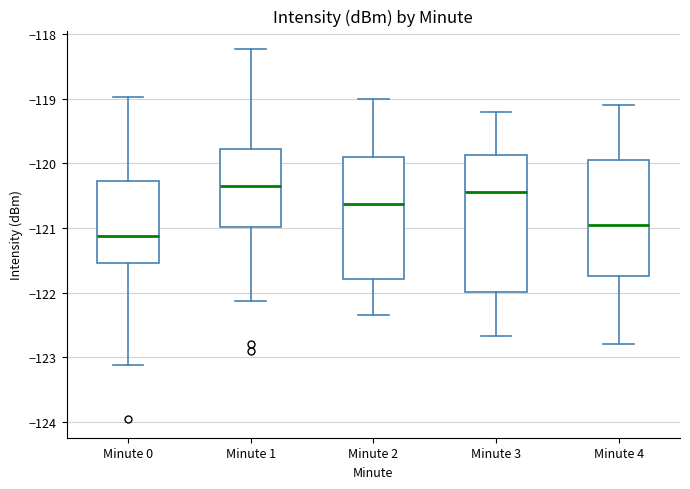

Which box's median line is the lowest?

Minute 0